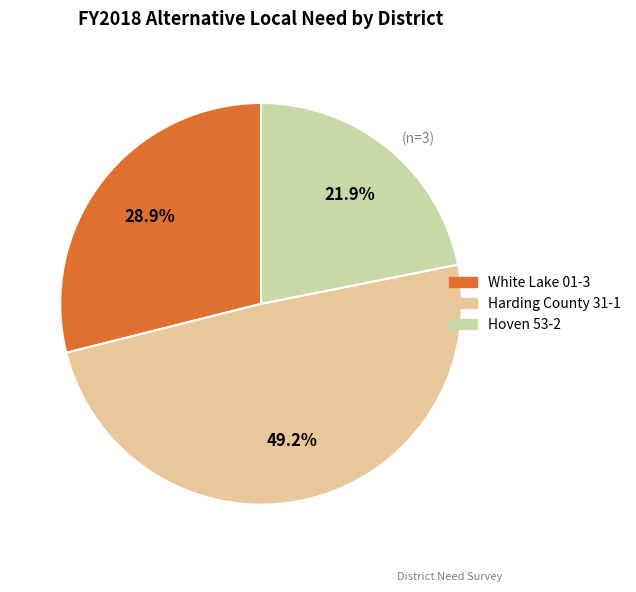

Is Hoven 53-2 the majority of the pie?

No